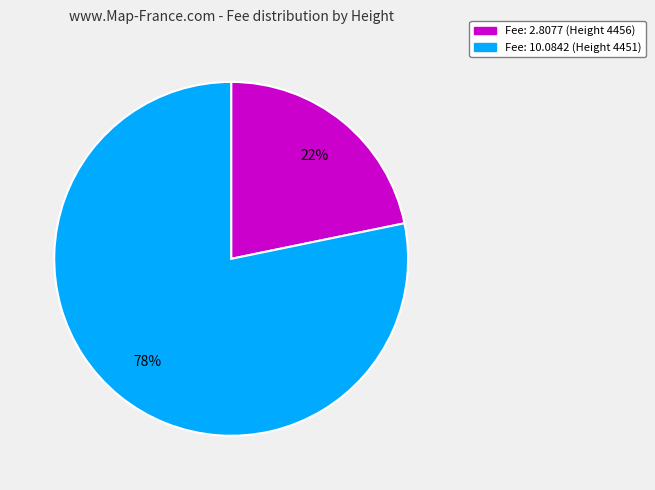

Approximately how many times larger is the value at Fee: 2.8077 (Height 4456) compared to Fee: 10.0842 (Height 4451)?

0.3